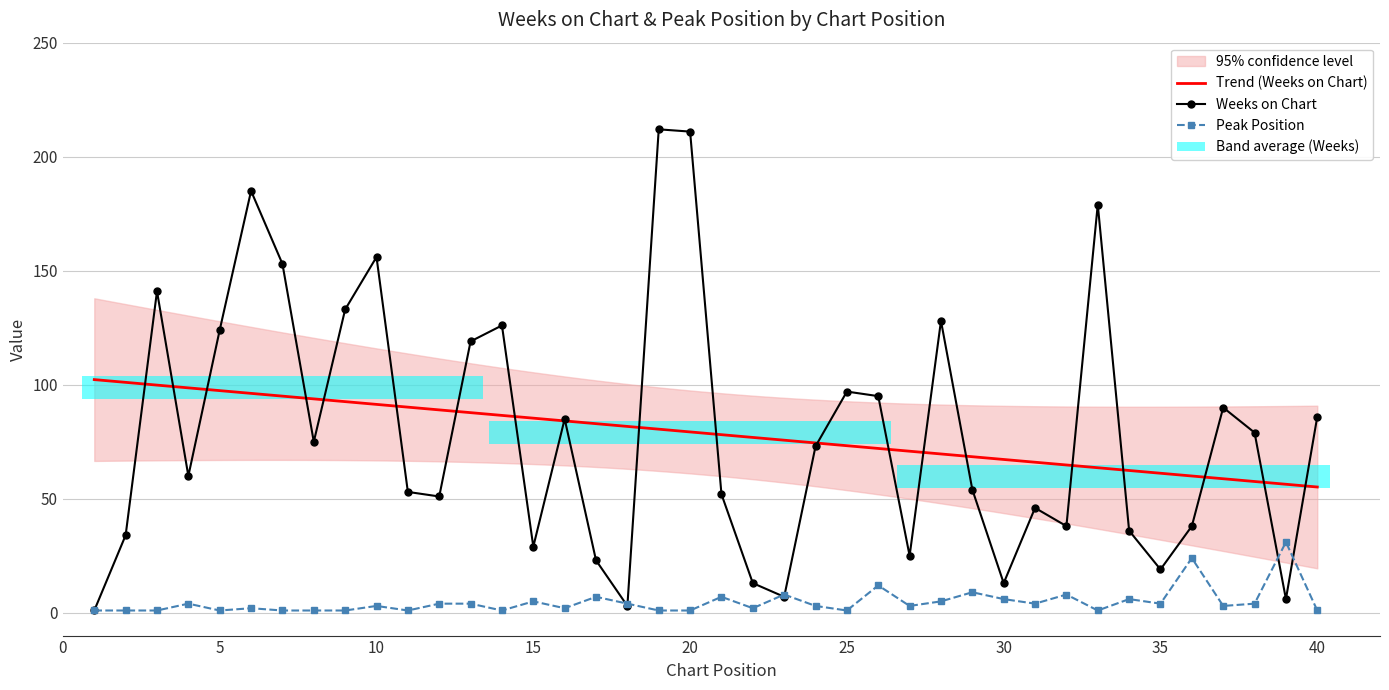

Reading left to right, list all the values displayed in this chart.

Weeks on Chart: 1=1	2=34	3=141	4=60	5=124	6=185	7=153	8=75	9=133	10=156	11=53	12=51	13=119	14=126	15=29	16=85	17=23	18=3	19=212	20=211	21=52	22=13	23=7	24=73	25=97	26=95	27=25	28=128	29=54	30=13	31=46	32=38	33=179	34=36	35=19	36=38	37=90	38=79	39=6	40=86
Peak Position: 1=1	2=1	3=1	4=4	5=1	6=2	7=1	8=1	9=1	10=3	11=1	12=4	13=4	14=1	15=5	16=2	17=7	18=4	19=1	20=1	21=7	22=2	23=8	24=3	25=1	26=12	27=3	28=5	29=9	30=6	31=4	32=8	33=1	34=6	35=4	36=24	37=3	38=4	39=31	40=1